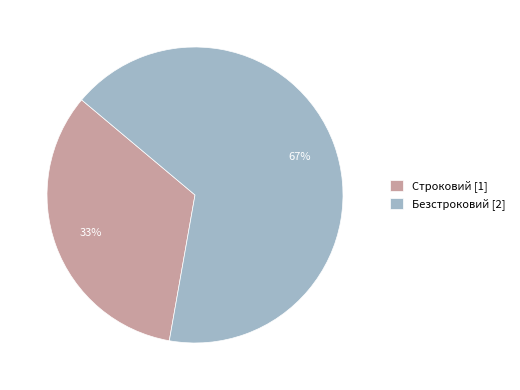

Rank the categories by value from lowest to highest.

Строковий, Безстроковий